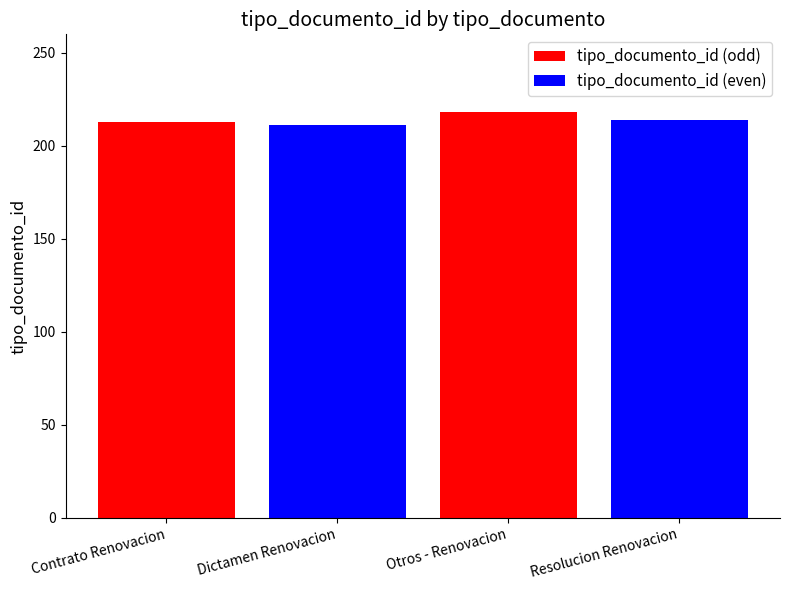

What is the maximum value for tipo_documento_id (odd)?

218